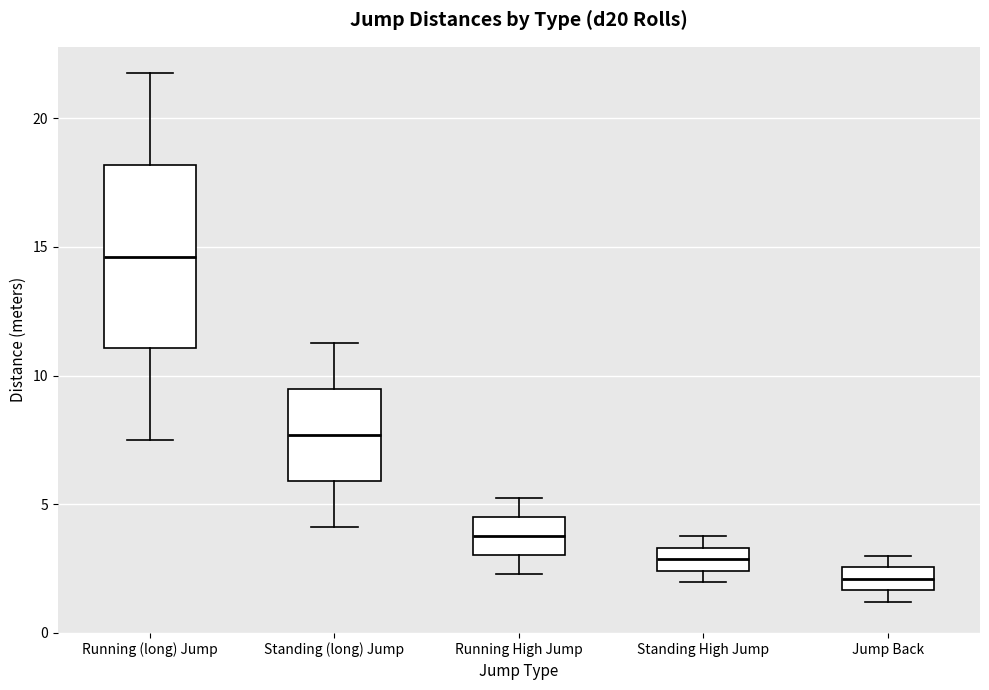

Reading left to right, read every box against the y-axis: the position of its median line, the range the box covers, and the ends of its whiskers. The values are not printed on the chart, so give them approximately, as read against the axis.

Running (long) Jump: median 14.5, box 11.0 to 18.0, whiskers 7.5 to 22.0
Standing (long) Jump: median 7.5, box 6.0 to 9.5, whiskers 4.0 to 11.5
Running High Jump: median 4.0, box 3.0 to 4.5, whiskers 2.5 to 5.5
Standing High Jump: median 3.0, box 2.5 to 3.5, whiskers 2.0 to 4.0
Jump Back: median 2.0, box 1.5 to 2.5, whiskers 1.0 to 3.0